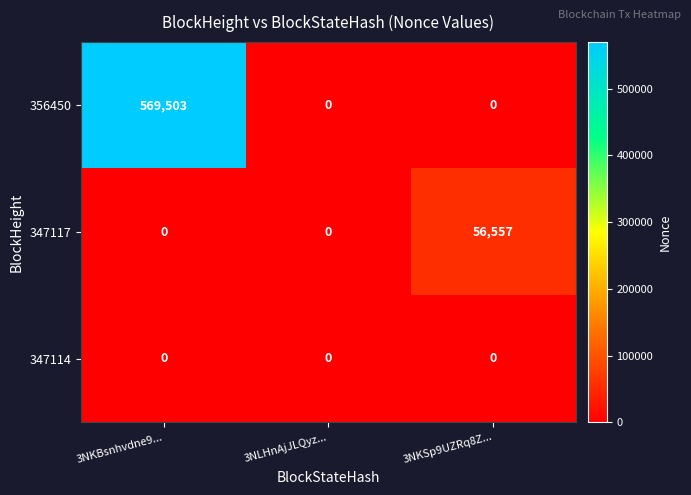

How many distinct data groups are displayed?

3